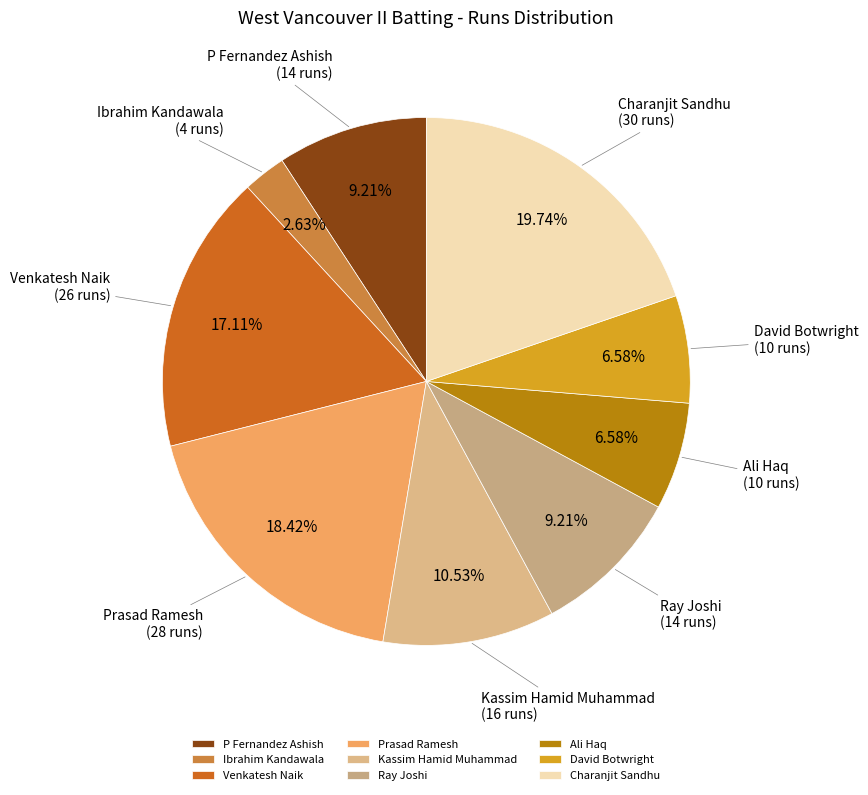

Which slice is the largest?

Charanjit Sandhu